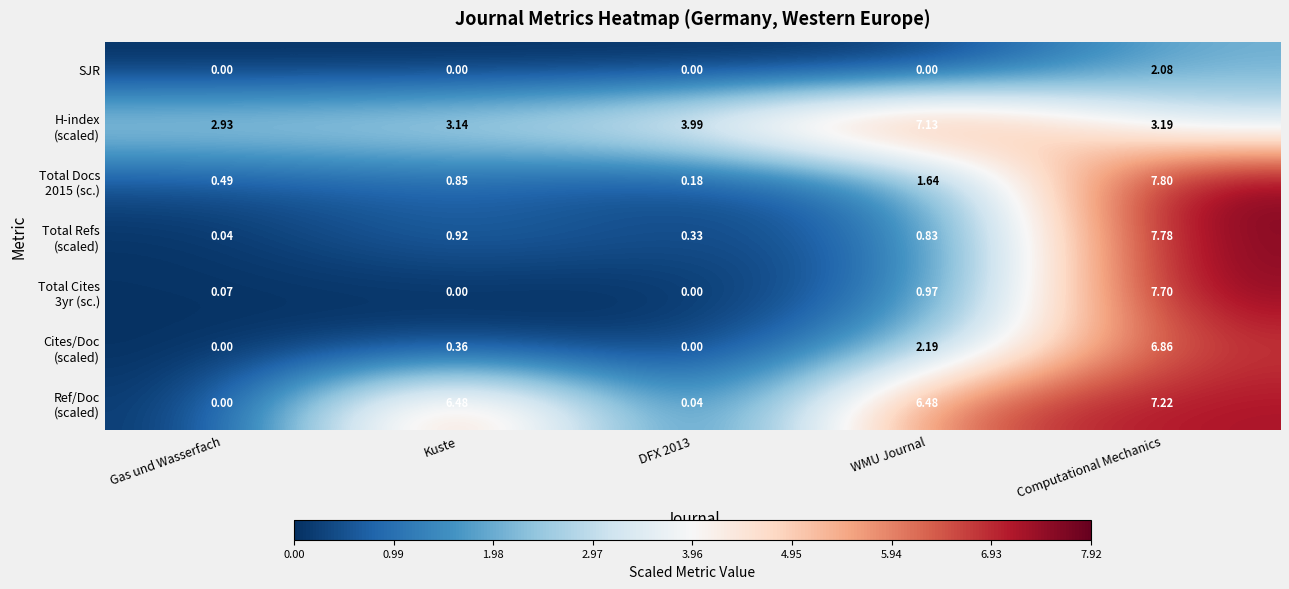

At which category is the sum across all series the highest?

Computational Mechanics